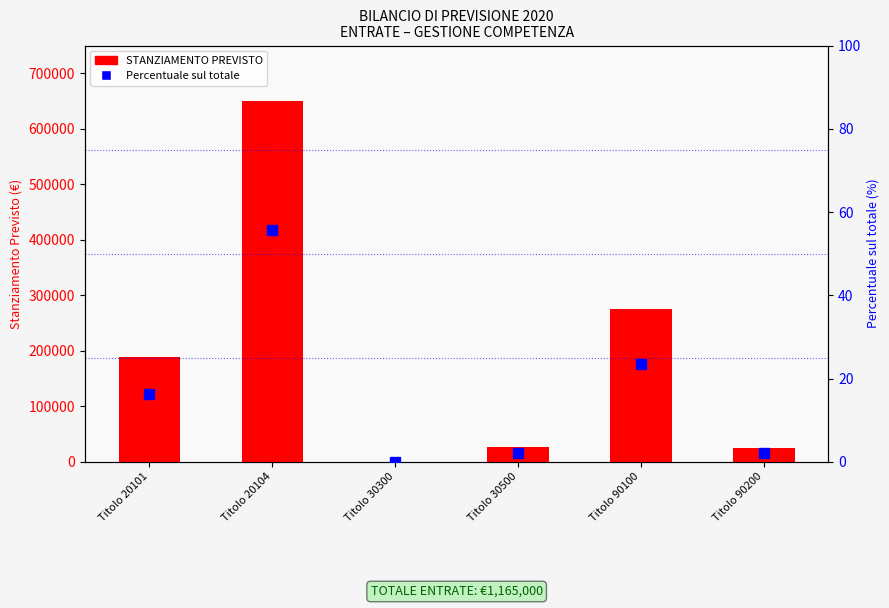

Count the number of categories in the chart.

6